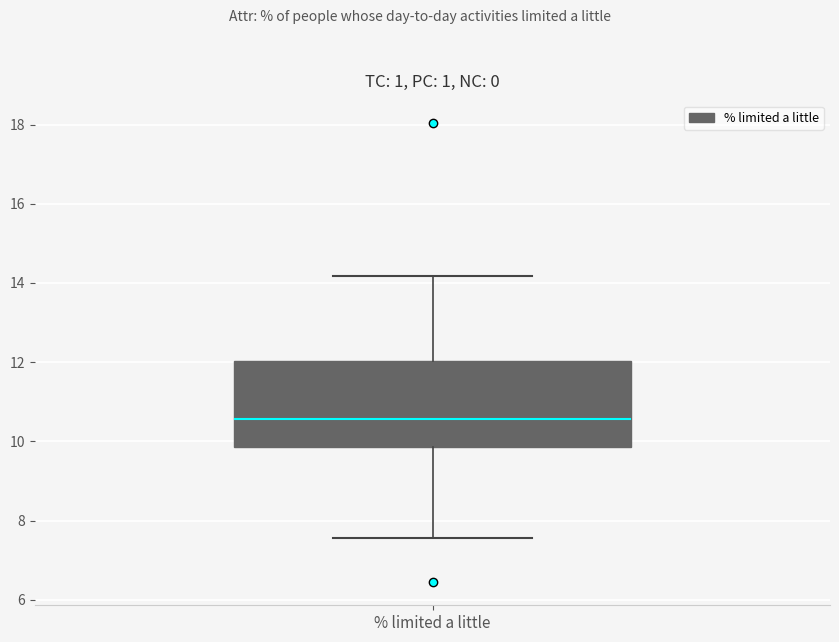

Read this box plot against the y-axis: the position of the median line, the range covered by the box, and the ends of both whiskers. The values are not printed on the chart, so give them approximately, as read against the axis.

median 10.6, box 9.8 to 12.0, whiskers 7.6 to 14.2